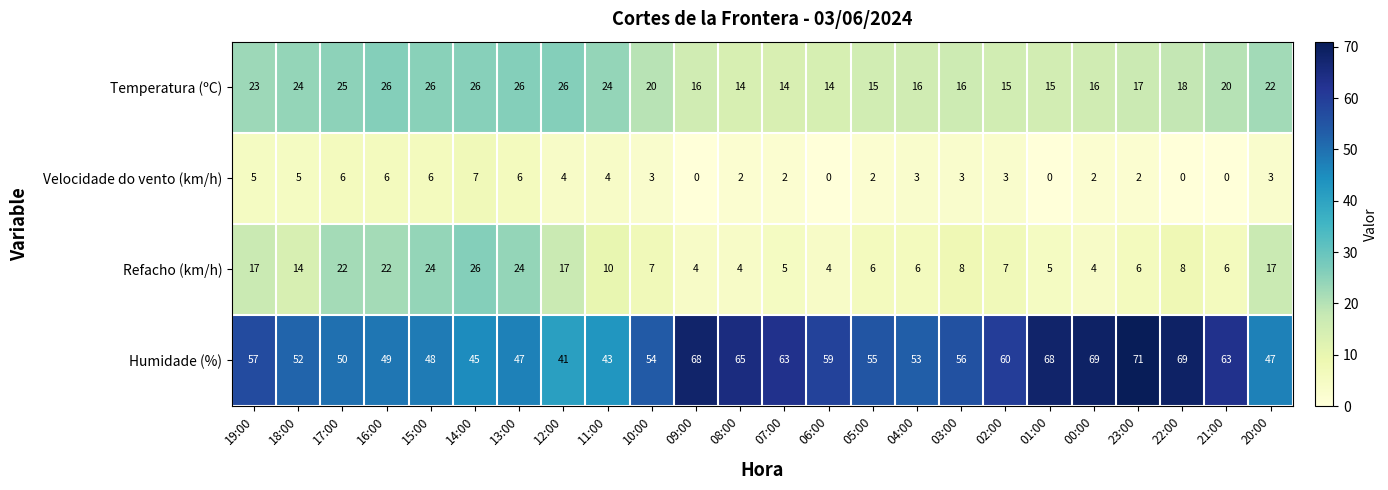

List the series in order of their overall mean, lowest first.

Velocidade do vento (km/h), Refacho (km/h), Temperatura (ºC), Humidade (%)